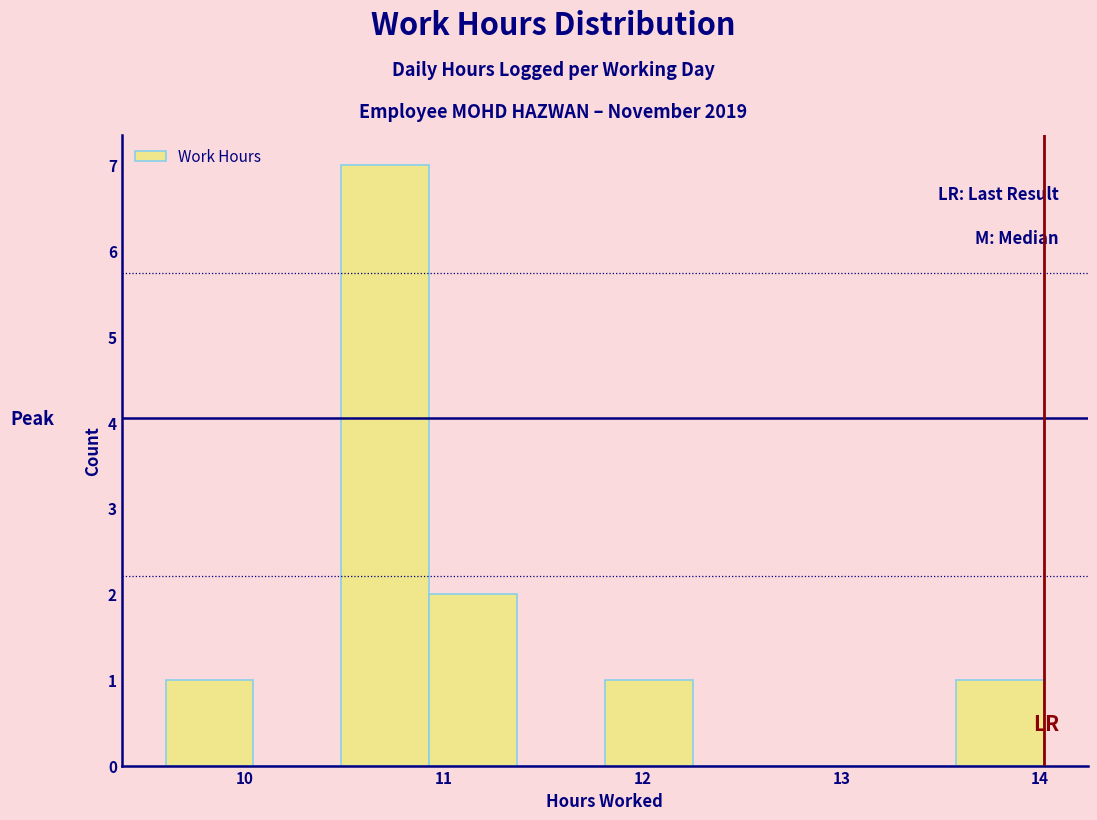

Which range on the x-axis has the tallest bar?

10.5 to 10.9